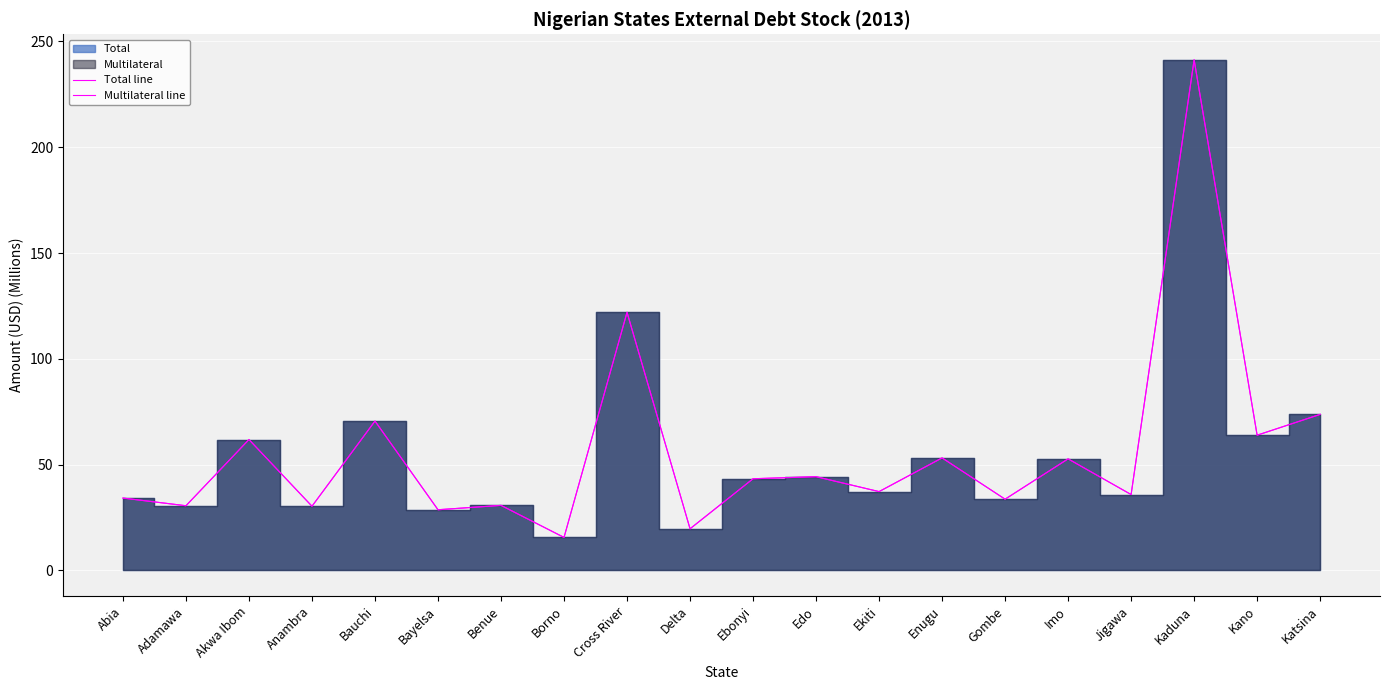

The value of Total line at Imo is 52.7. True or false?

True